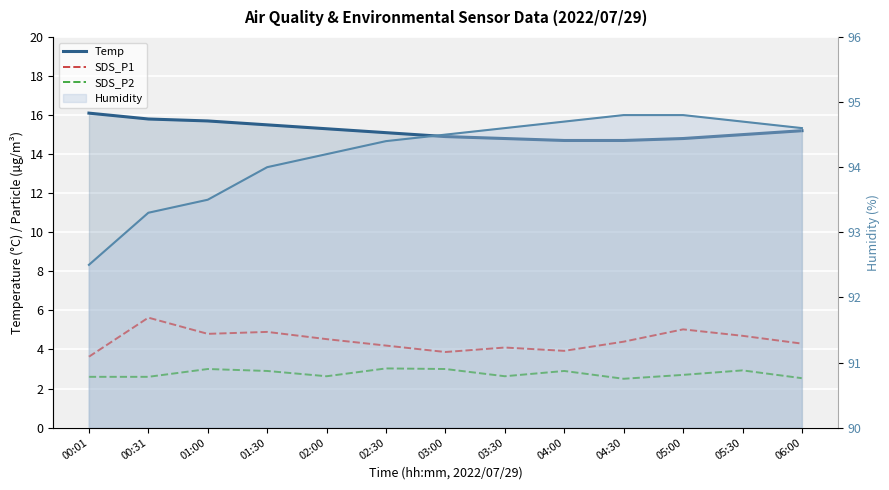

Reading left to right, extract all data points from this chart.

Temp: 00:01=16.1	00:31=15.8	01:00=15.7	01:30=15.5	02:00=15.3	02:30=15.1	03:00=14.9	03:30=14.8	04:00=14.7	04:30=14.7	05:00=14.8	05:30=15.0	06:00=15.2
SDS_P1: 00:01=3.6	00:31=5.6	01:00=4.8	01:30=4.9	02:00=4.5	02:30=4.2	03:00=3.9	03:30=4.1	04:00=3.9	04:30=4.4	05:00=5.0	05:30=4.7	06:00=4.3
SDS_P2: 00:01=2.6	00:31=2.6	01:00=3.0	01:30=2.9	02:00=2.6	02:30=3.0	03:00=3.0	03:30=2.6	04:00=2.9	04:30=2.5	05:00=2.7	05:30=2.9	06:00=2.5
Humidity: 00:01=92.5	00:31=93.3	01:00=93.5	01:30=94.0	02:00=94.2	02:30=94.4	03:00=94.5	03:30=94.6	04:00=94.7	04:30=94.8	05:00=94.8	05:30=94.7	06:00=94.6